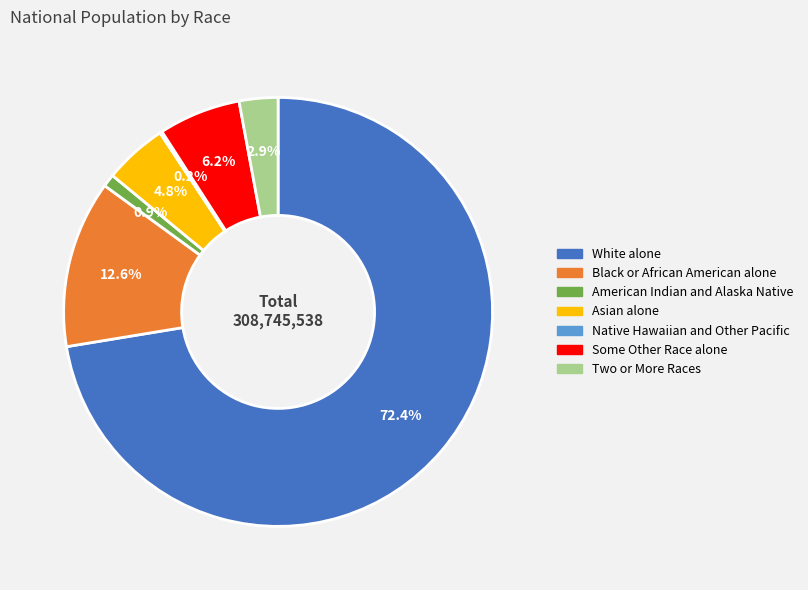

What is the largest slice in the pie chart?

White alone